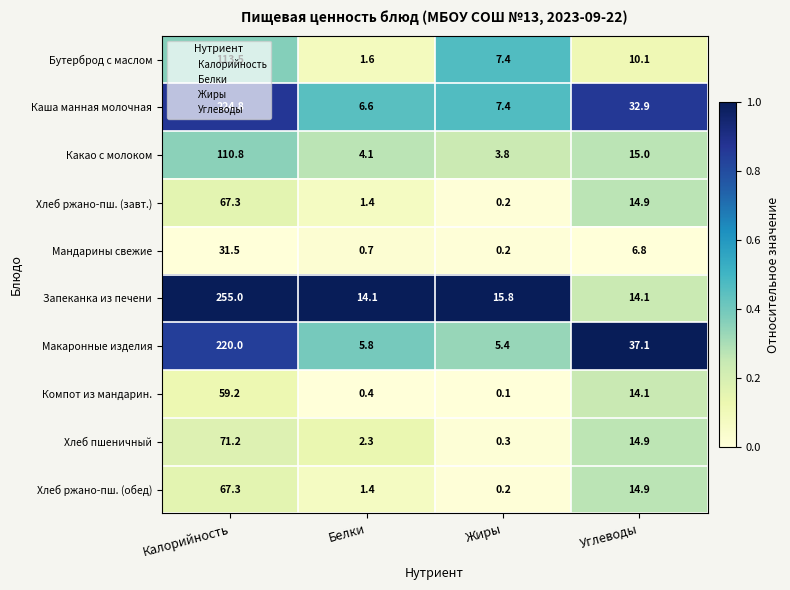

What is the difference between the highest and lowest values at Белки?

13.7